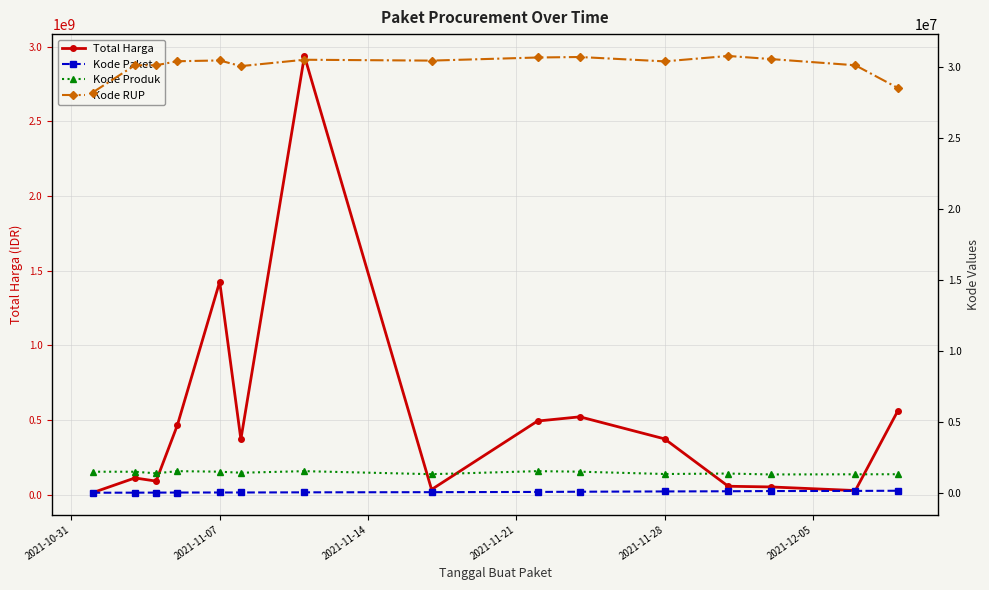

What is the value of the Kode RUP point at the 4th from the left?

30372232